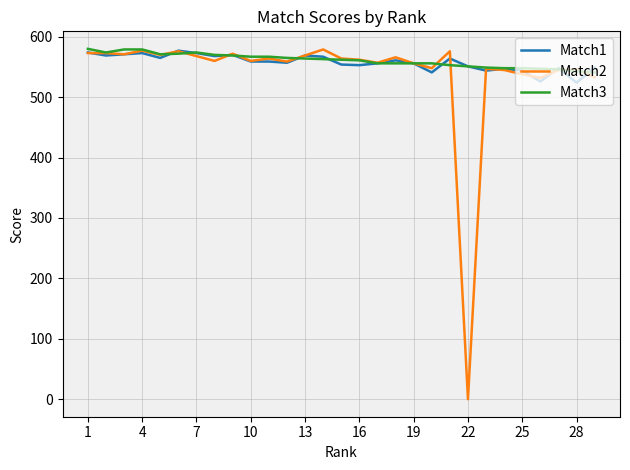

Which series has the largest range (max minus min)?

Match2